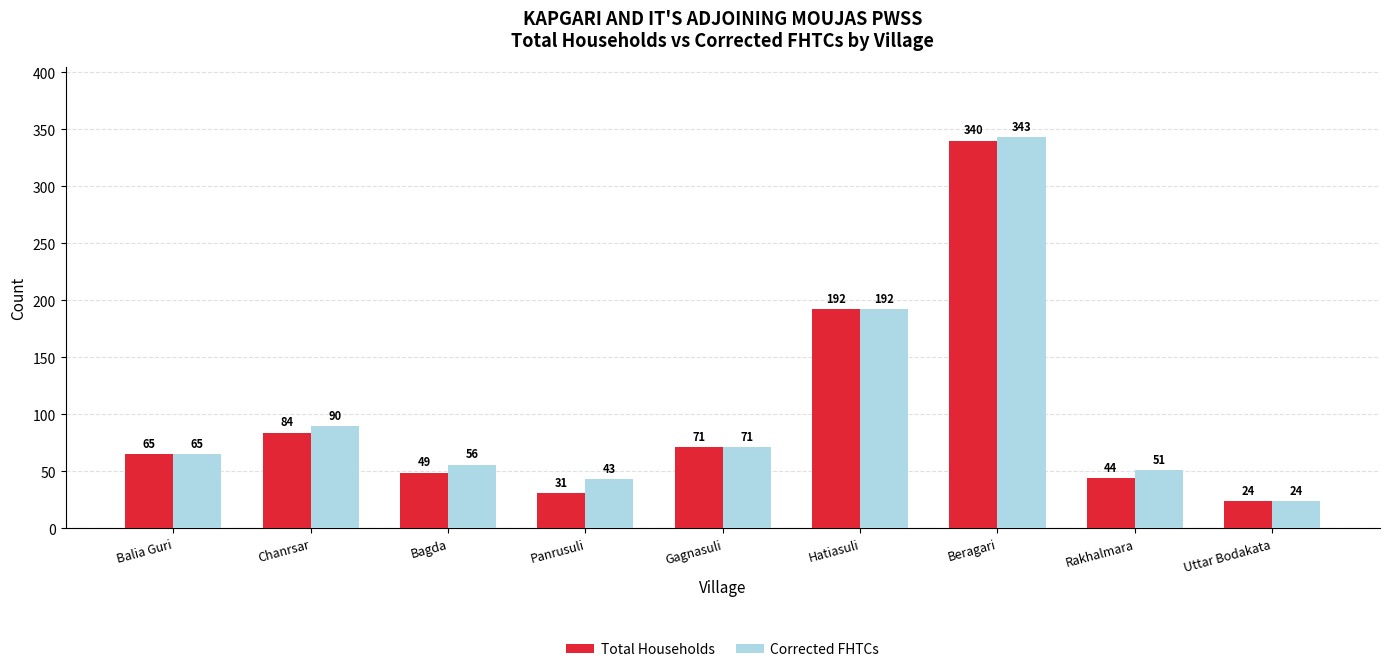

What is the difference between the second highest and minimum values in the Corrected FHTCs series?

168